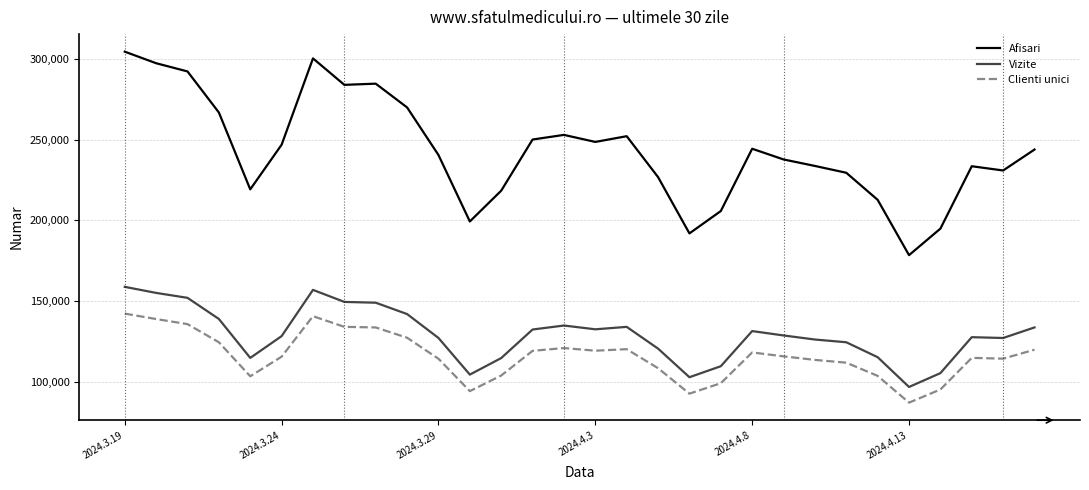

Which series has the widest spread of values?

Afisari